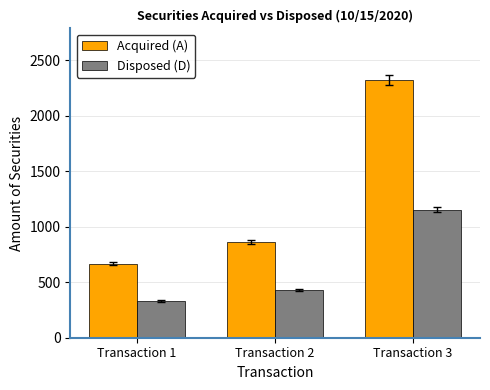

The Acquired (A) series shows 862 at Transaction 2. True or false?

True